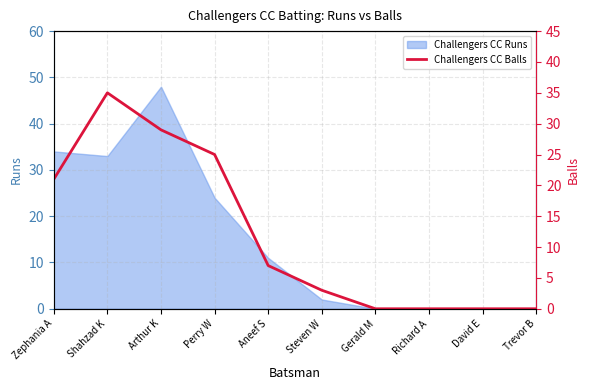

List the labels in order of value, largest first.

Shahzad K, Arthur K, Perry W, Zephania A, Aneef S, Steven W, Gerald M, Richard A, David E, Trevor B